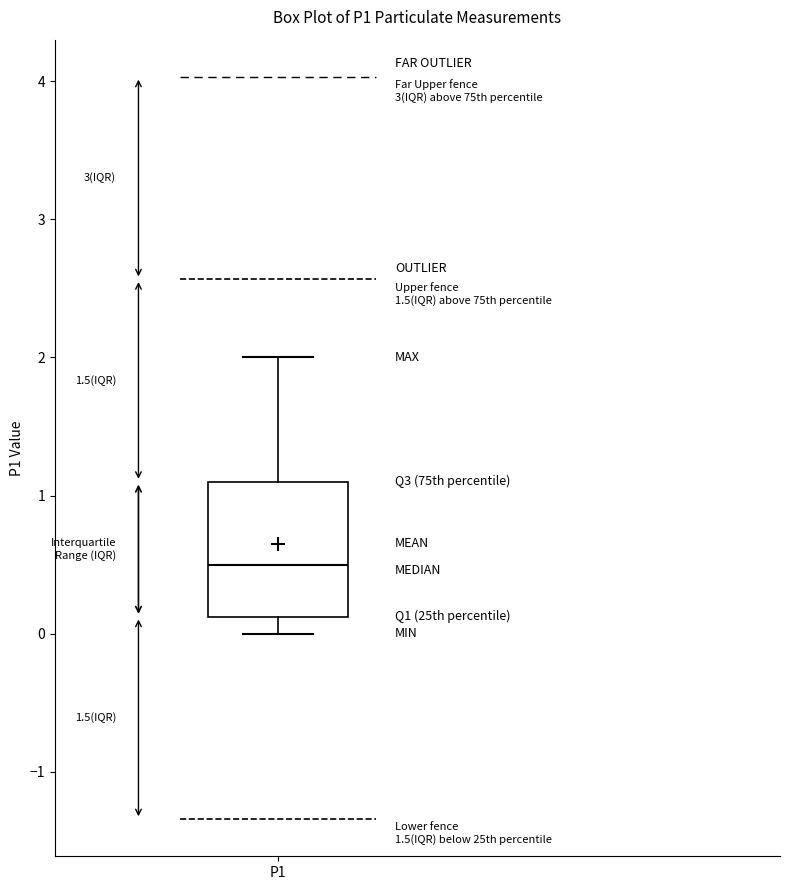

Read this box plot against the y-axis: the position of the median line, the range covered by the box, and the ends of both whiskers. The values are not printed on the chart, so give them approximately, as read against the axis.

median 0.5, box 0.1 to 1.1, whiskers 0.0 to 2.0